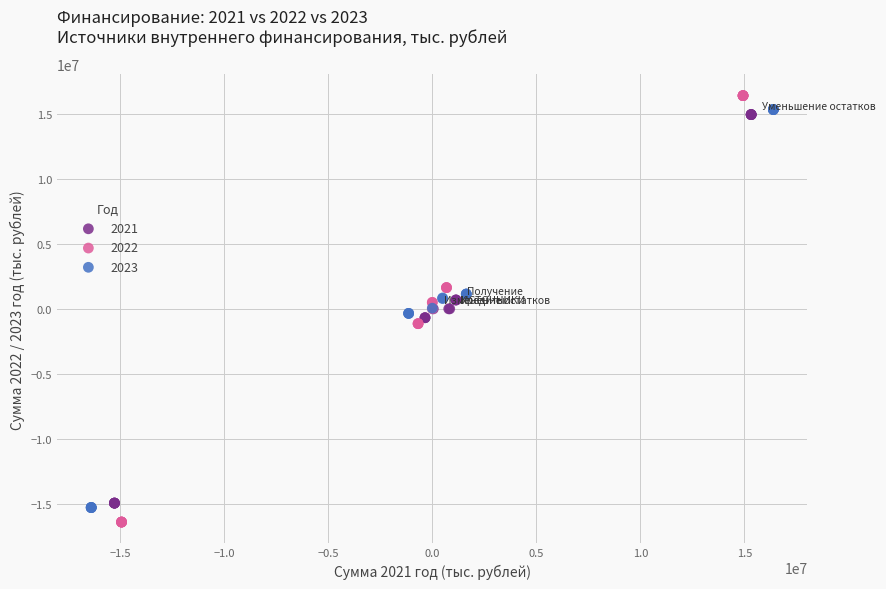

Which series has the largest Y range (max minus min)?

2022